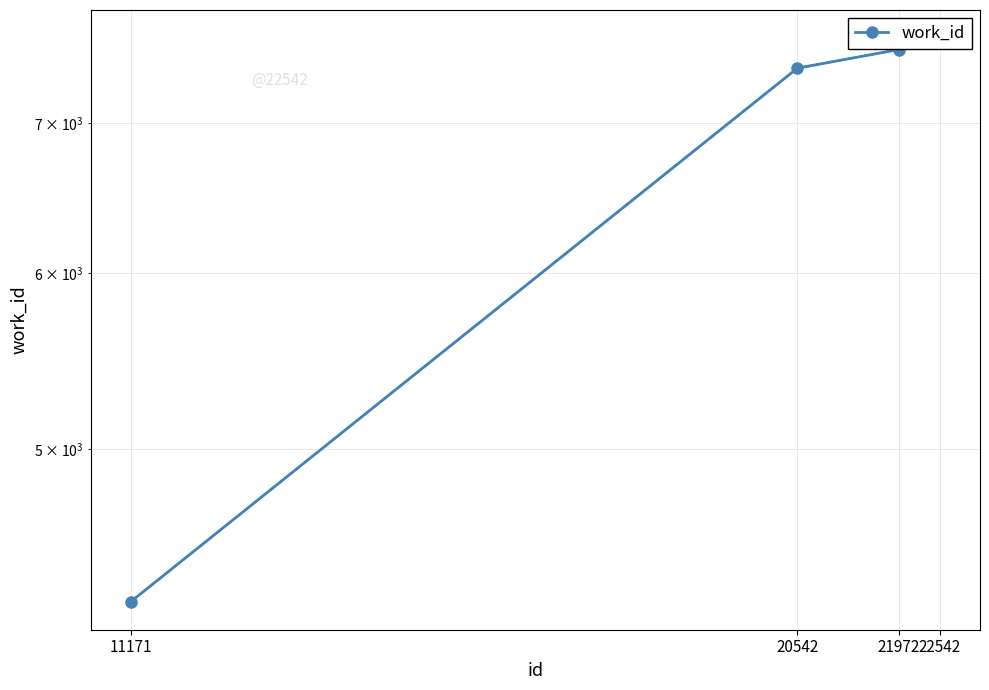

Is it true that the value at 22542 is 13683?

False